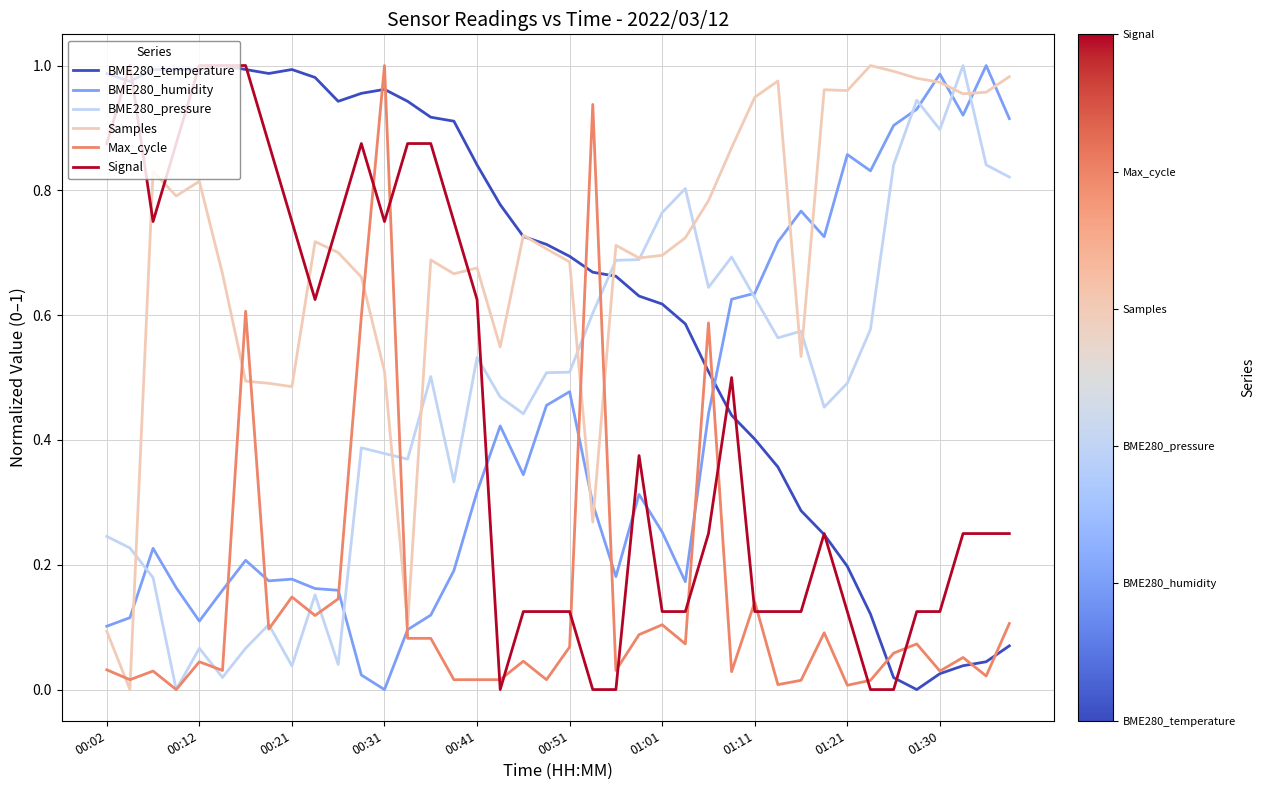

What are all the series names shown in the legend?

BME280_temperature, BME280_humidity, BME280_pressure, Samples, Max_cycle, Signal